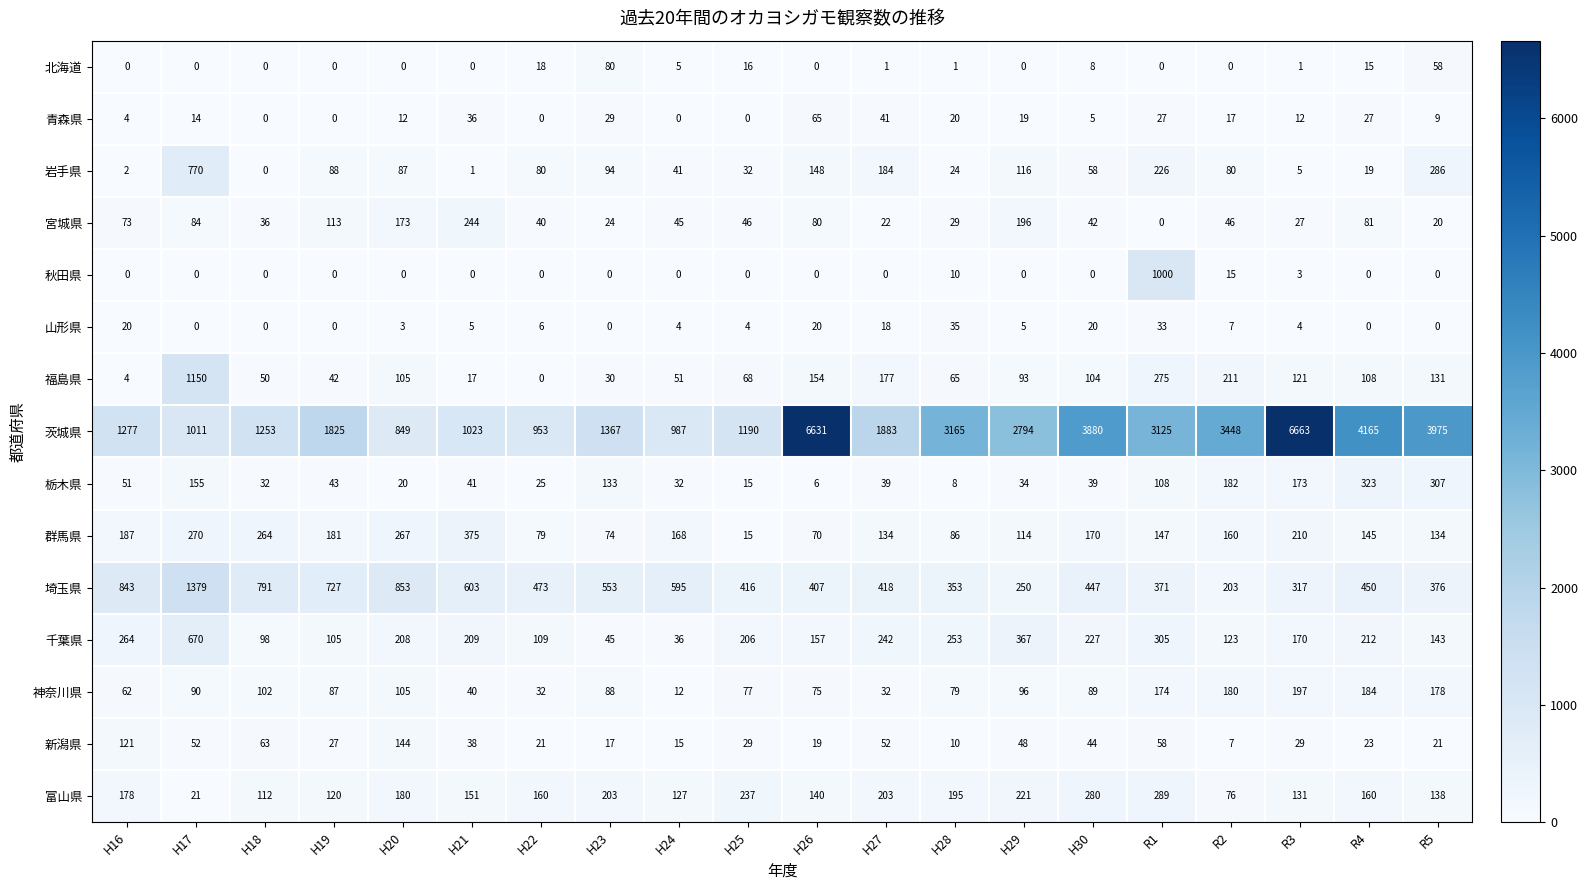

The 秋田県 series shows 0 at H17. True or false?

True